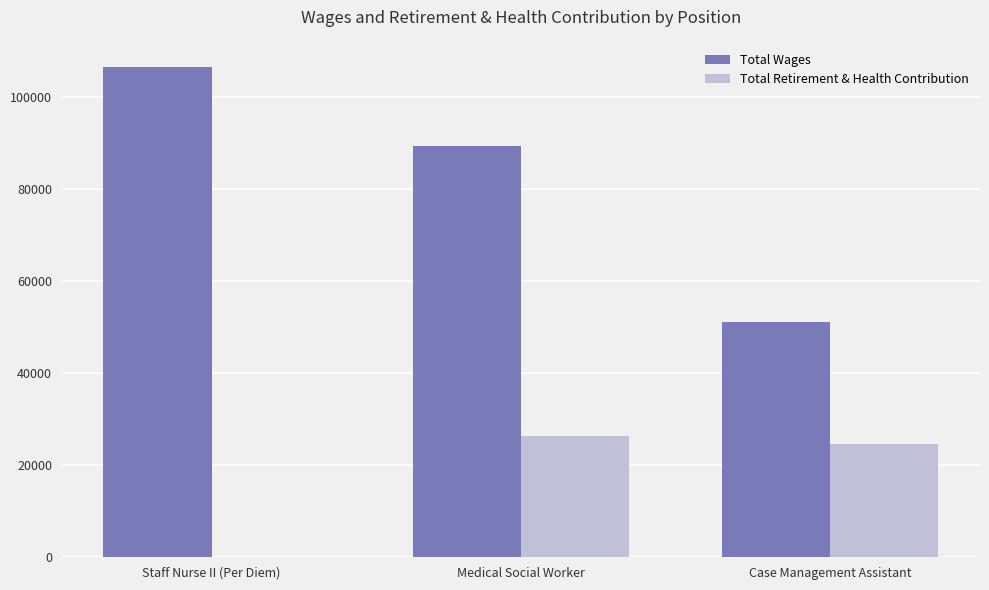

Where is Total Retirement & Health Contribution nearest to the value 13171?

Case Management Assistant